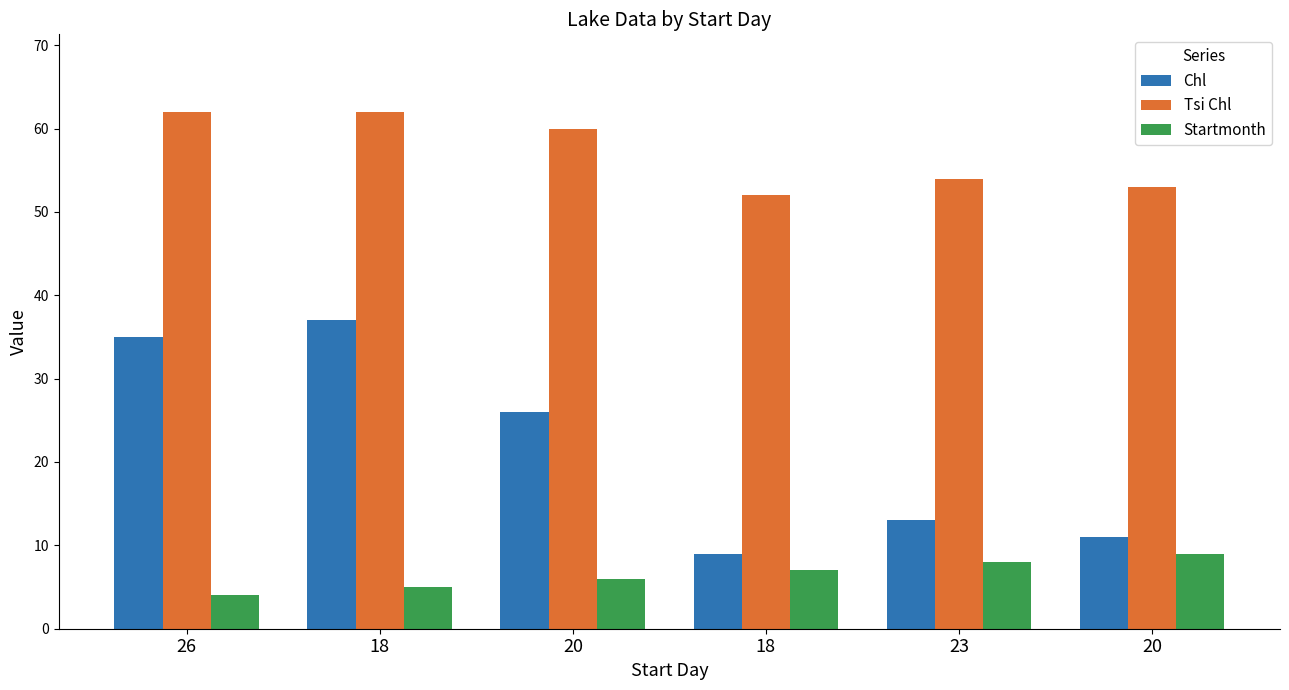

How many data points does each series have?

6